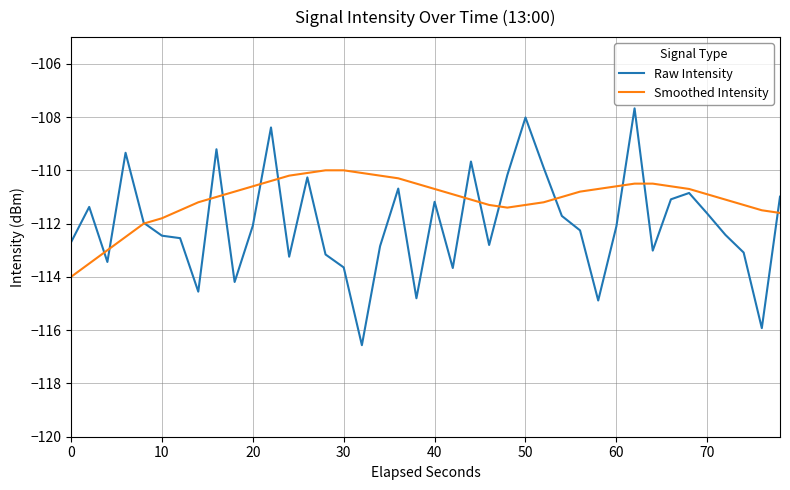

What is the lowest value of the Smoothed Intensity series?

-114.0